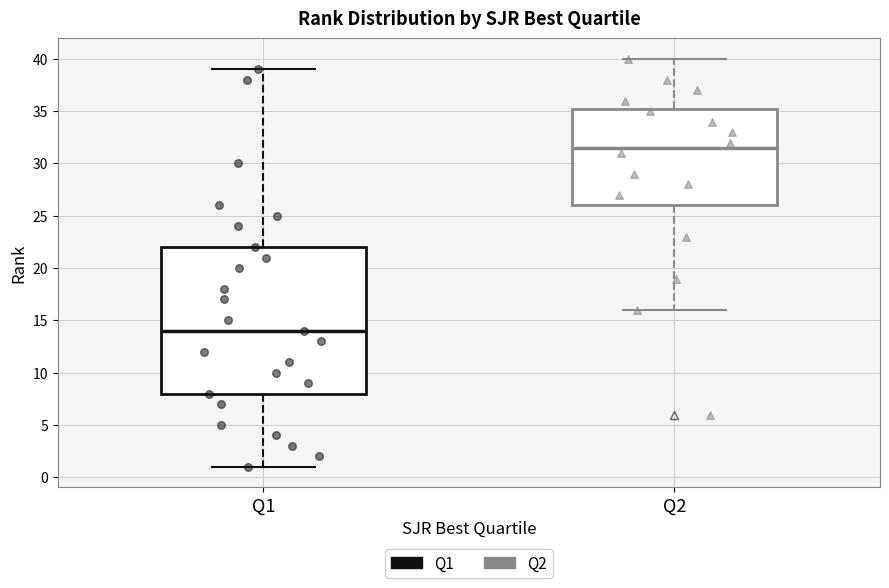

Reading left to right, transcribe this box plot: for each box, give where its median line is, the range the box spans, and where its two whiskers end, as read against the y-axis. The values are not printed on the chart, so give them approximately, as read against the axis.

Q1: median 14.0, box 8.0 to 22.0, whiskers 1.0 to 39.0
Q2: median 31.5, box 26.0 to 35.5, whiskers 16.0 to 40.0